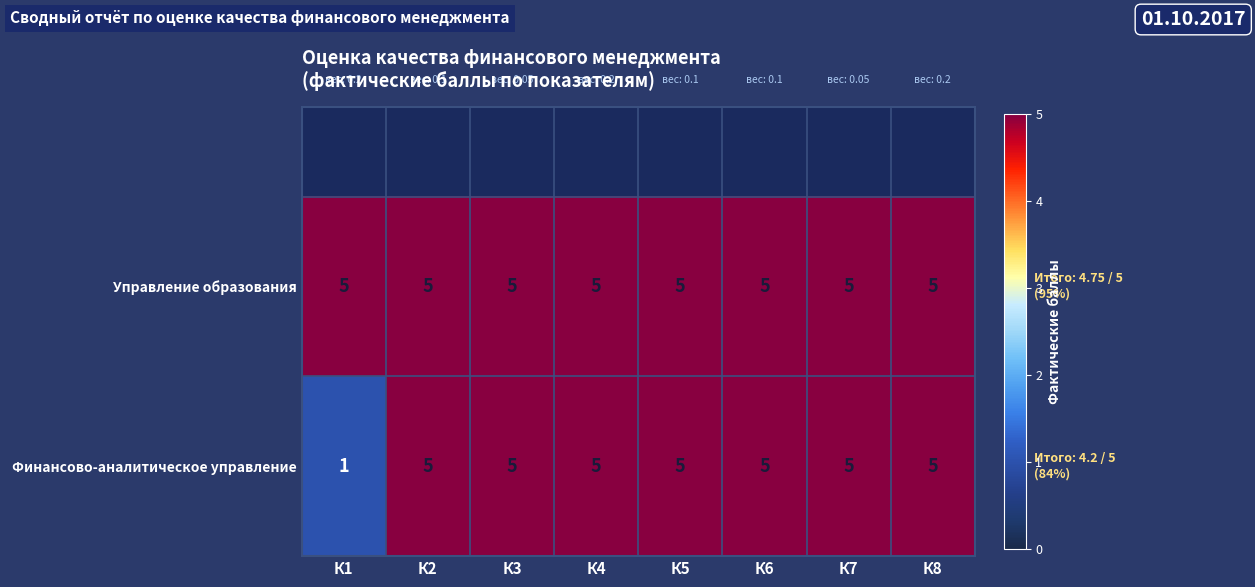

The Управление образования series shows 5 at К6. True or false?

True